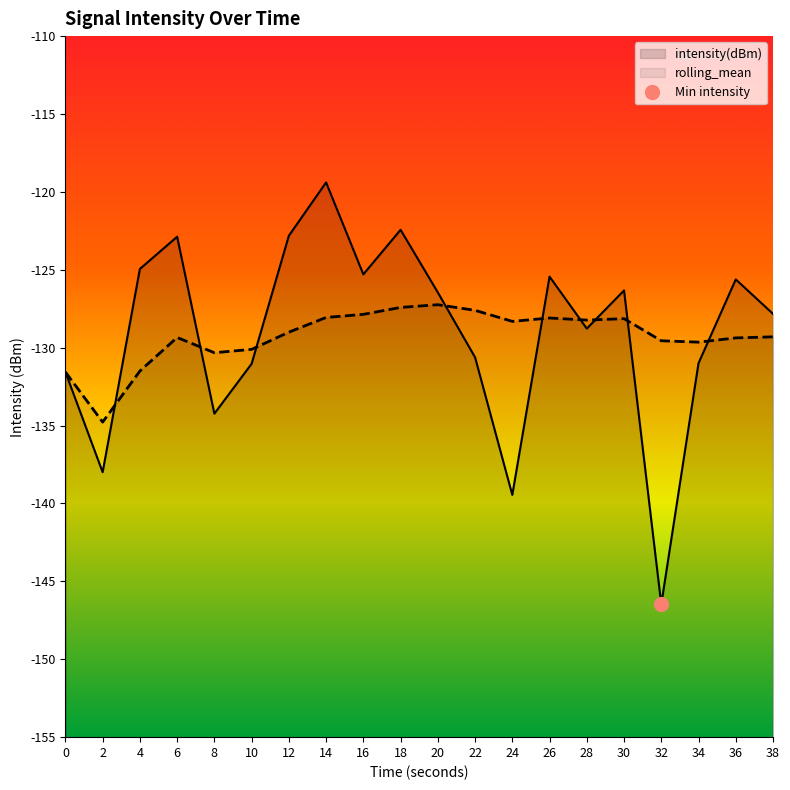

What is the sum of all intensity(dBm) values?

-2580.5